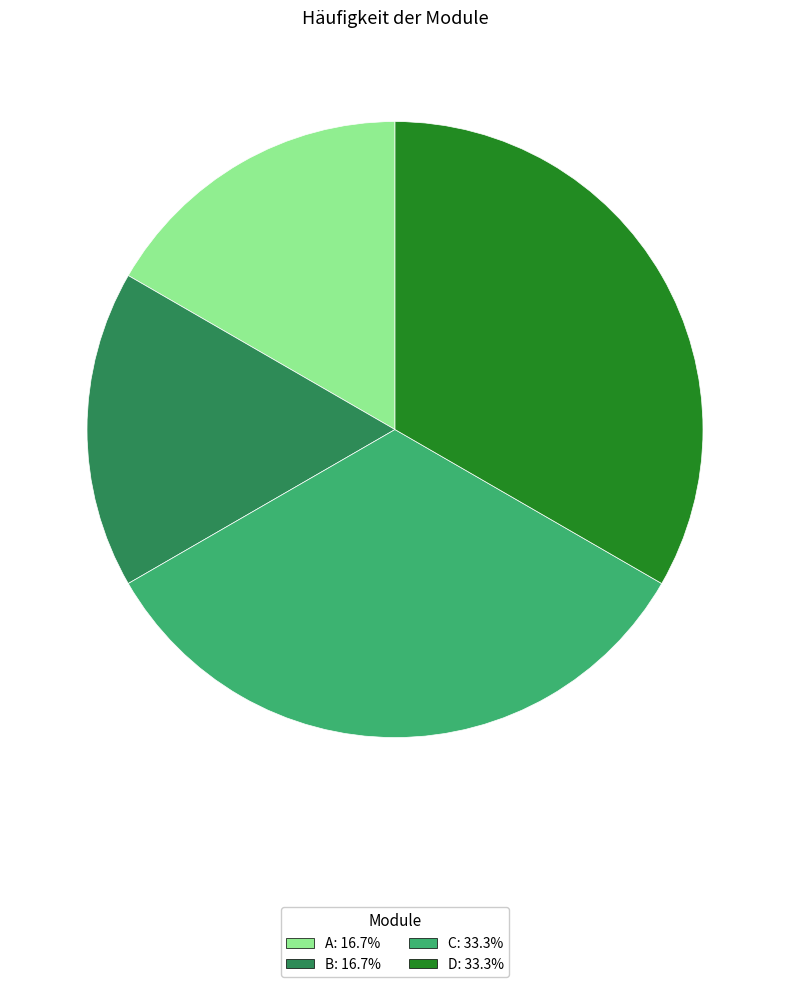

Does A: 16.7% represent more than half of the total?

No